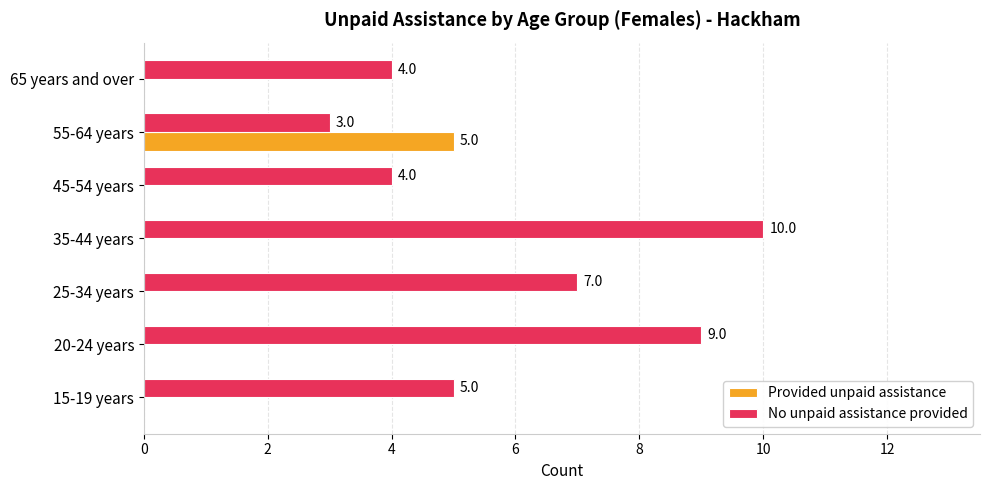

How many categories are shown in the chart?

7